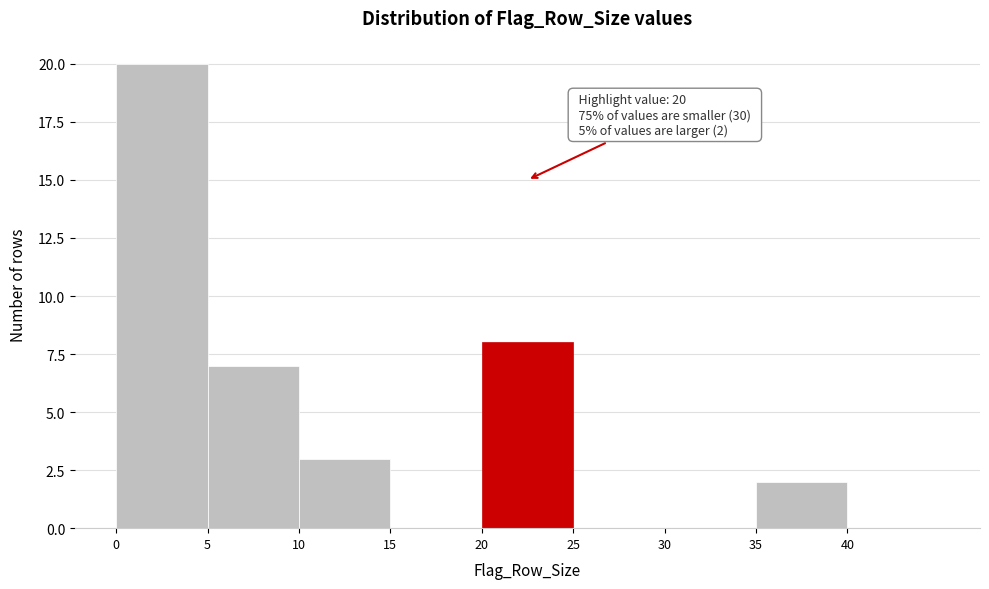

Which range on the x-axis has the tallest bar?

0 to 5